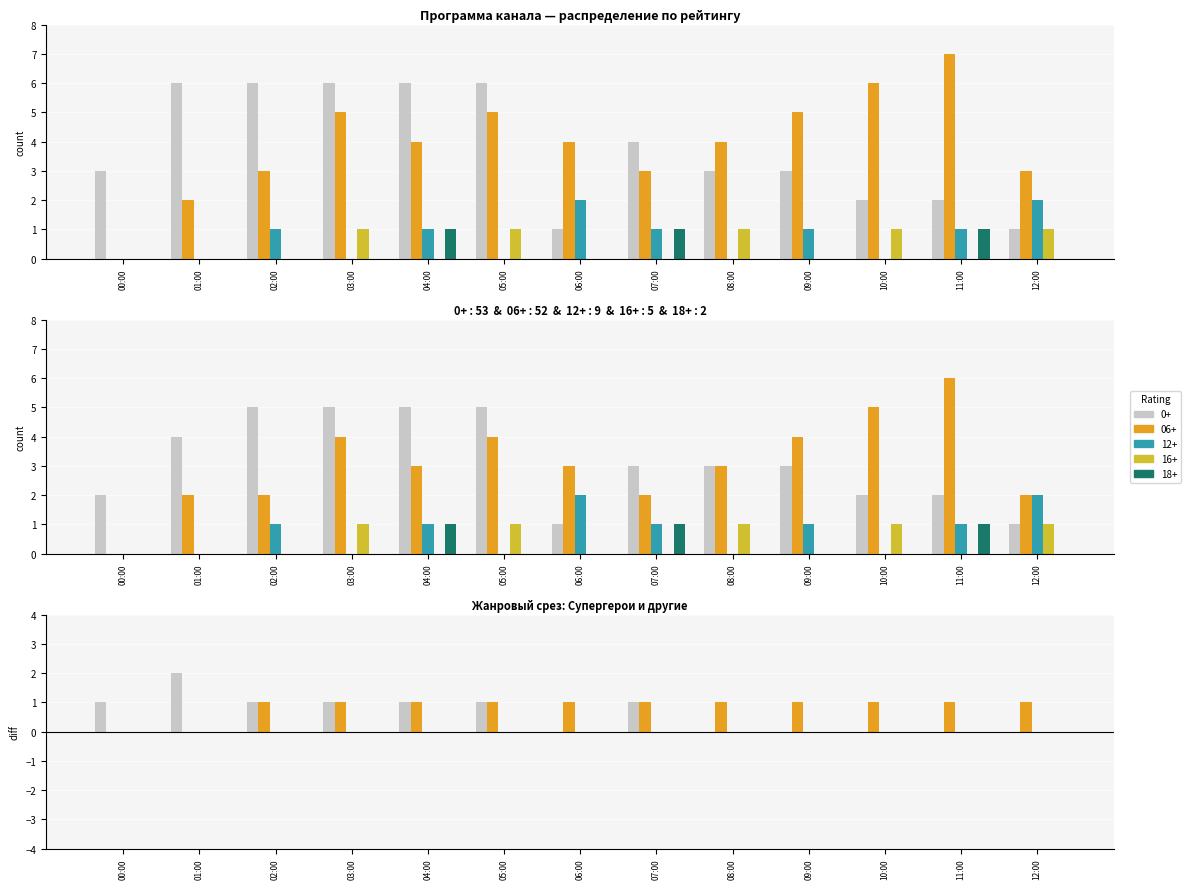

What is the sum of the 0+ values at 04:00 and 00:00?

9